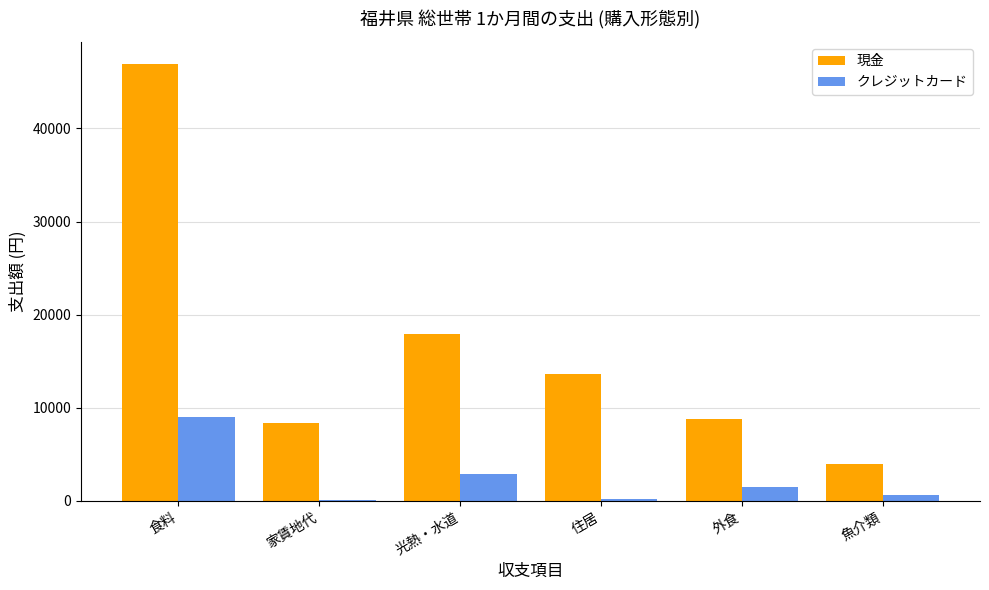

The 現金 series shows 46953 at 食料. True or false?

True